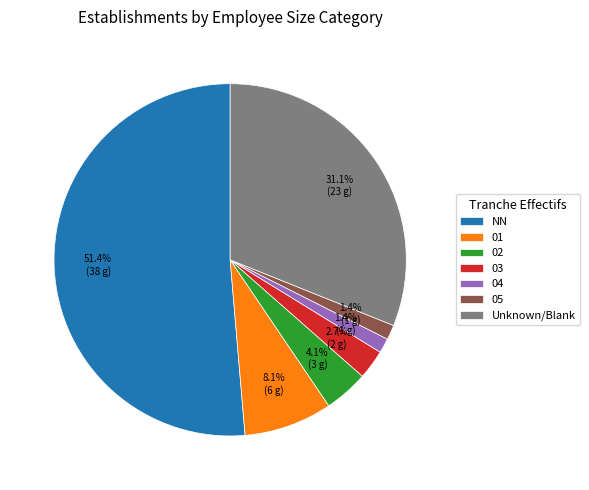

What portion of the pie excludes 03?

97.3%